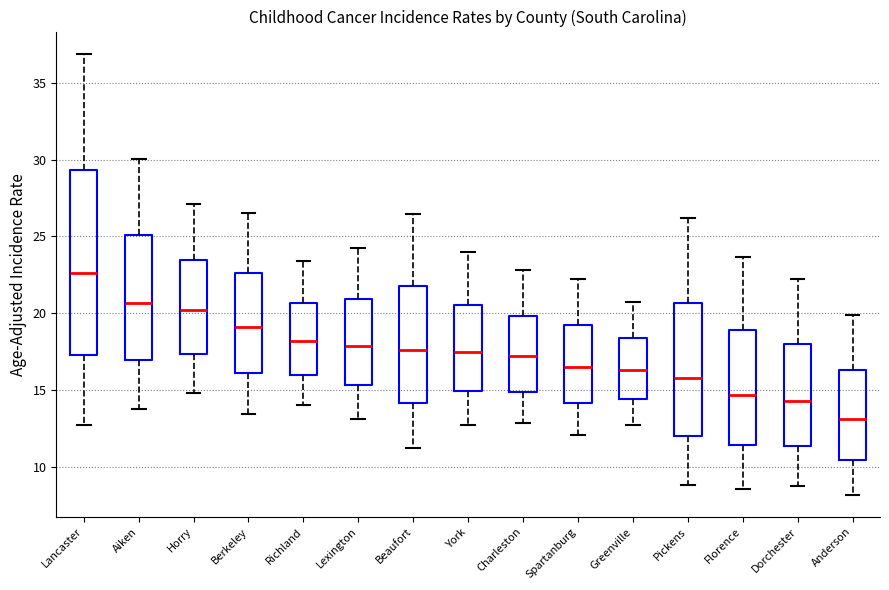

Reading left to right, read every box against the y-axis: the position of its median line, the range the box covers, and the ends of its whiskers. The values are not printed on the chart, so give them approximately, as read against the axis.

Lancaster: median 22.5, box 17.5 to 29.5, whiskers 13.0 to 37.0
Aiken: median 20.5, box 17.0 to 25.0, whiskers 13.5 to 30.0
Horry: median 20.0, box 17.5 to 23.5, whiskers 15.0 to 27.0
Berkeley: median 19.0, box 16.0 to 22.5, whiskers 13.5 to 26.5
Richland: median 18.0, box 16.0 to 20.5, whiskers 14.0 to 23.5
Lexington: median 18.0, box 15.5 to 21.0, whiskers 13.0 to 24.5
Beaufort: median 17.5, box 14.0 to 22.0, whiskers 11.0 to 26.5
York: median 17.5, box 15.0 to 20.5, whiskers 12.5 to 24.0
Charleston: median 17.0, box 15.0 to 20.0, whiskers 13.0 to 23.0
Spartanburg: median 16.5, box 14.0 to 19.0, whiskers 12.0 to 22.0
Greenville: median 16.5, box 14.5 to 18.5, whiskers 12.5 to 20.5
Pickens: median 16.0, box 12.0 to 20.5, whiskers 9.0 to 26.0
Florence: median 14.5, box 11.5 to 19.0, whiskers 8.5 to 23.5
Dorchester: median 14.5, box 11.5 to 18.0, whiskers 9.0 to 22.0
Anderson: median 13.0, box 10.5 to 16.5, whiskers 8.0 to 20.0